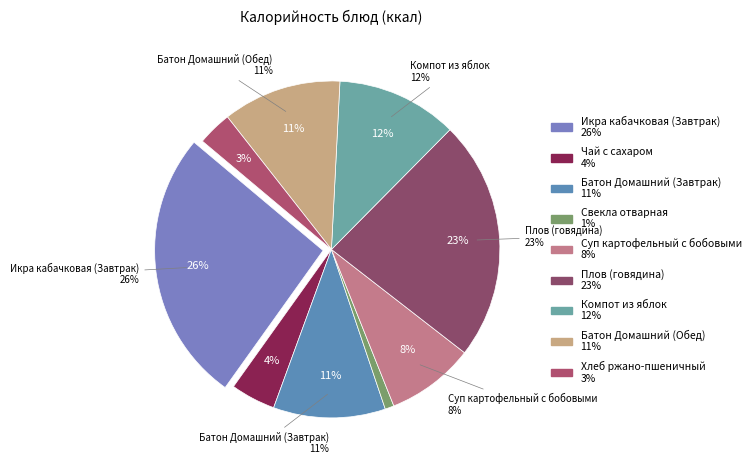

Is Батон Домашний (Завтрак) the majority of the pie?

No